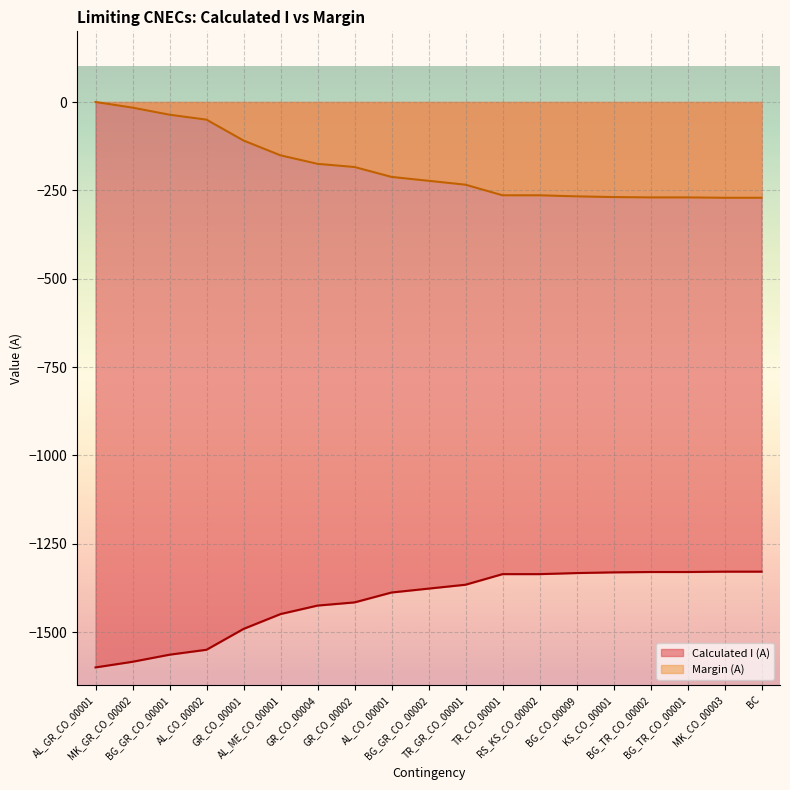

Reading left to right, what are all the values shown in this chart?

Calculated I (A): AL_GR_CO_00001=-1600	MK_GR_CO_00002=-1584	BG_GR_CO_00001=-1564	AL_CO_00002=-1550	GR_CO_00001=-1491	AL_ME_CO_00001=-1449	GR_CO_00004=-1425	GR_CO_00002=-1416	AL_CO_00001=-1388	BG_GR_CO_00002=-1377	TR_GR_CO_00001=-1366	TR_CO_00001=-1336	RS_KS_CO_00002=-1336	BG_CO_00009=-1333	KS_CO_00001=-1331	BG_TR_CO_00002=-1330	BG_TR_CO_00001=-1330	MK_CO_00003=-1329	BC=-1329
Margin (A): AL_GR_CO_00001=0	MK_GR_CO_00002=-16	BG_GR_CO_00001=-36	AL_CO_00002=-50	GR_CO_00001=-109	AL_ME_CO_00001=-151	GR_CO_00004=-175	GR_CO_00002=-184	AL_CO_00001=-212	BG_GR_CO_00002=-223	TR_GR_CO_00001=-234	TR_CO_00001=-264	RS_KS_CO_00002=-264	BG_CO_00009=-267	KS_CO_00001=-269	BG_TR_CO_00002=-270	BG_TR_CO_00001=-270	MK_CO_00003=-271	BC=-271